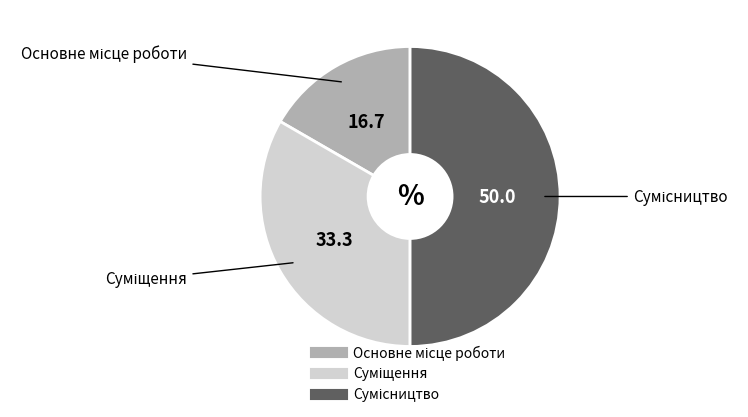

True or false: Суміщення accounts for 33% of the total.

True